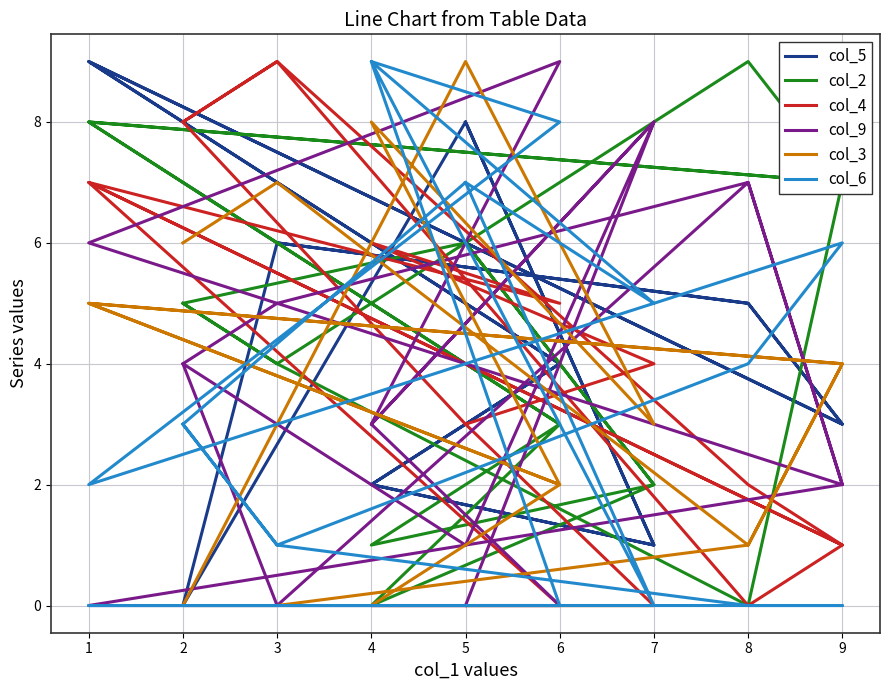

How many intersections are there between col_6 and col_2?

5